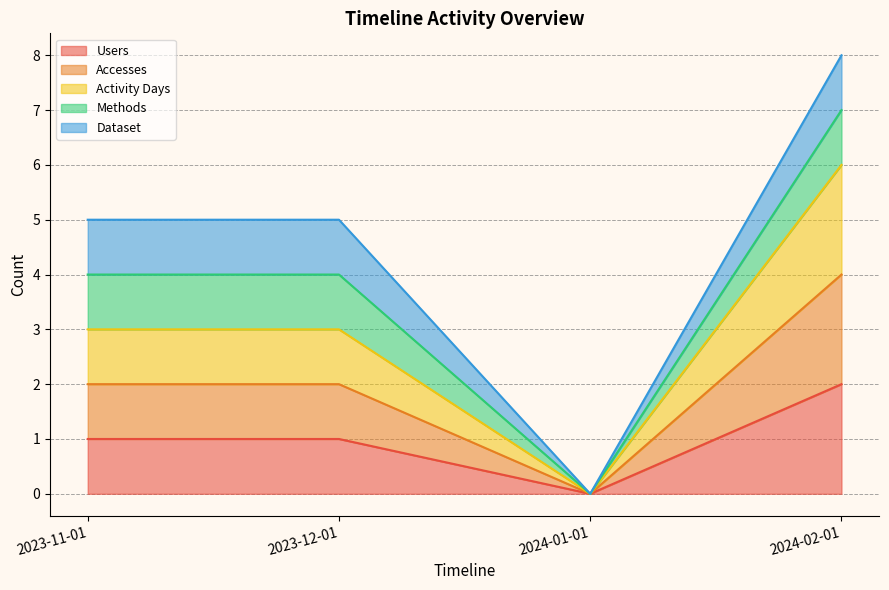

How many data points in Users are less than 1?

1